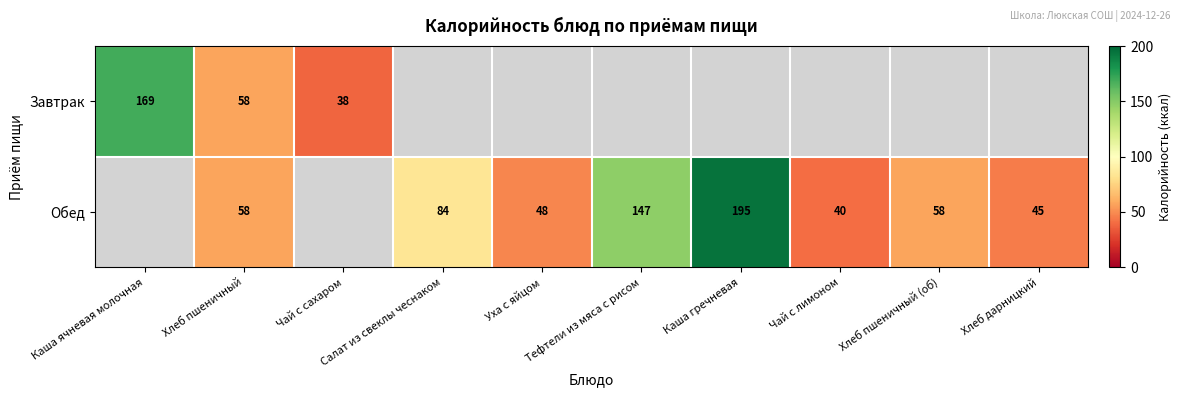

What is the maximum value shown in the chart?

195.0